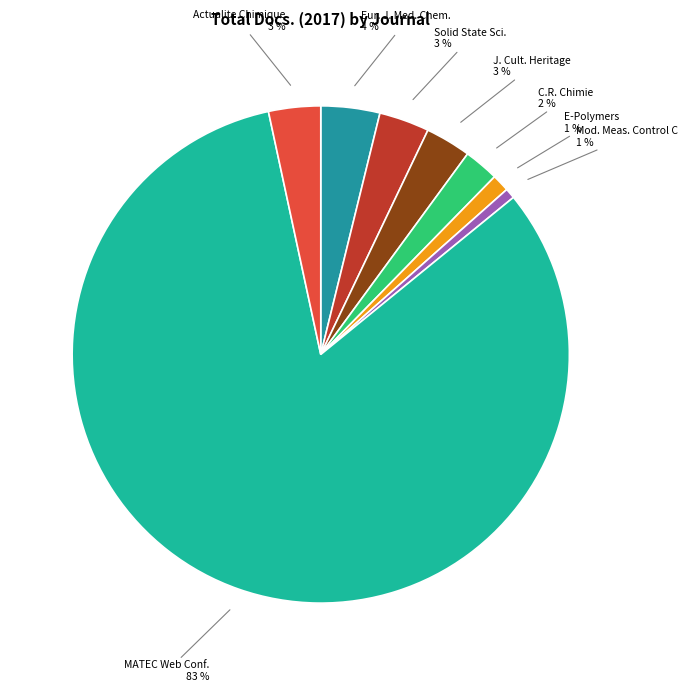

To the nearest percent, what is the average slice percentage?

12%